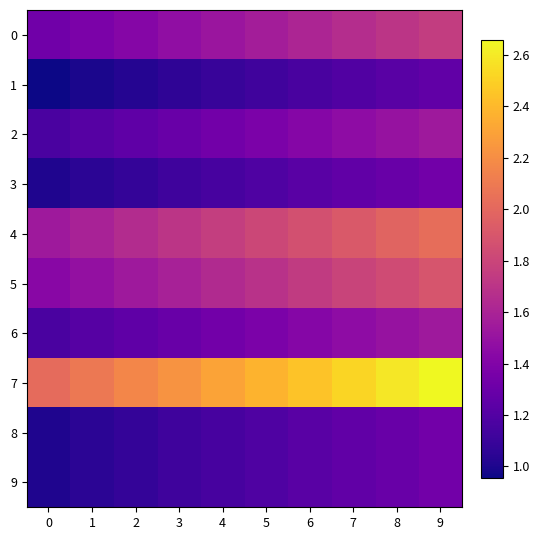

List the series in order of their peak value, lowest first.

1, 3, 8, 9, 2, 6, 0, 5, 4, 7